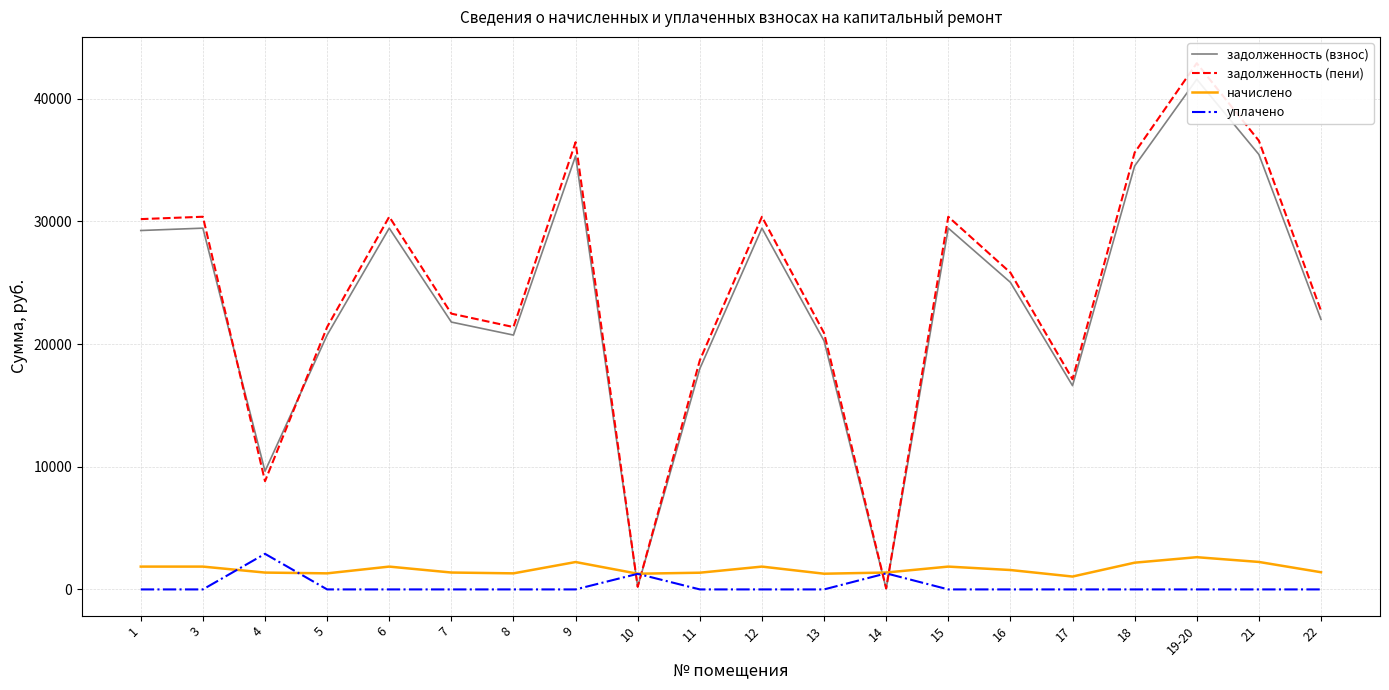

At 21, list the series in order from largest to smallest.

задолженность (пени), задолженность (взнос), начислено, уплачено